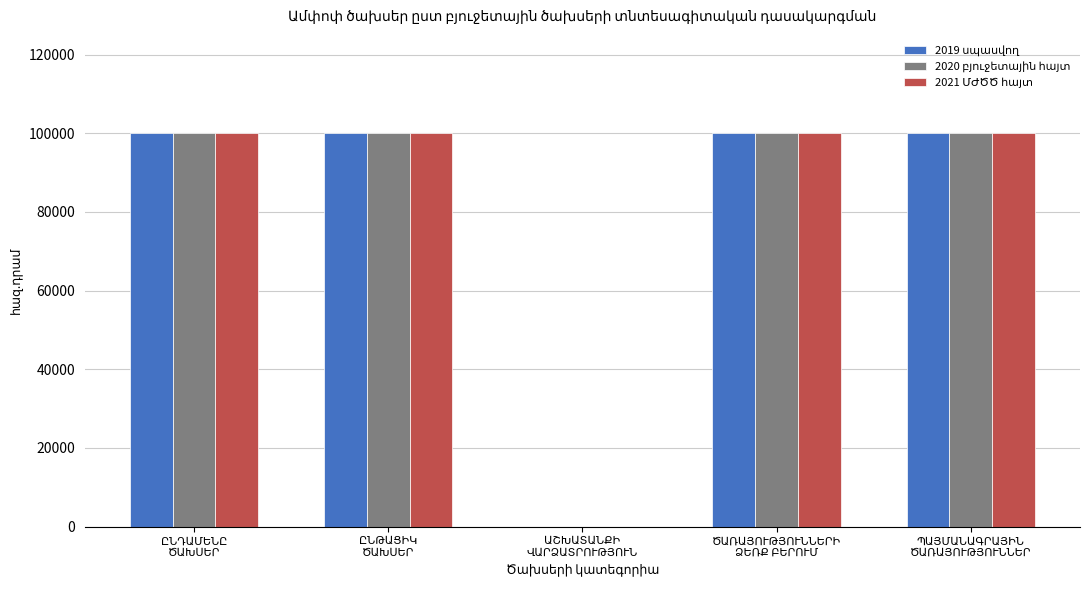

What is the greatest value displayed?

100000